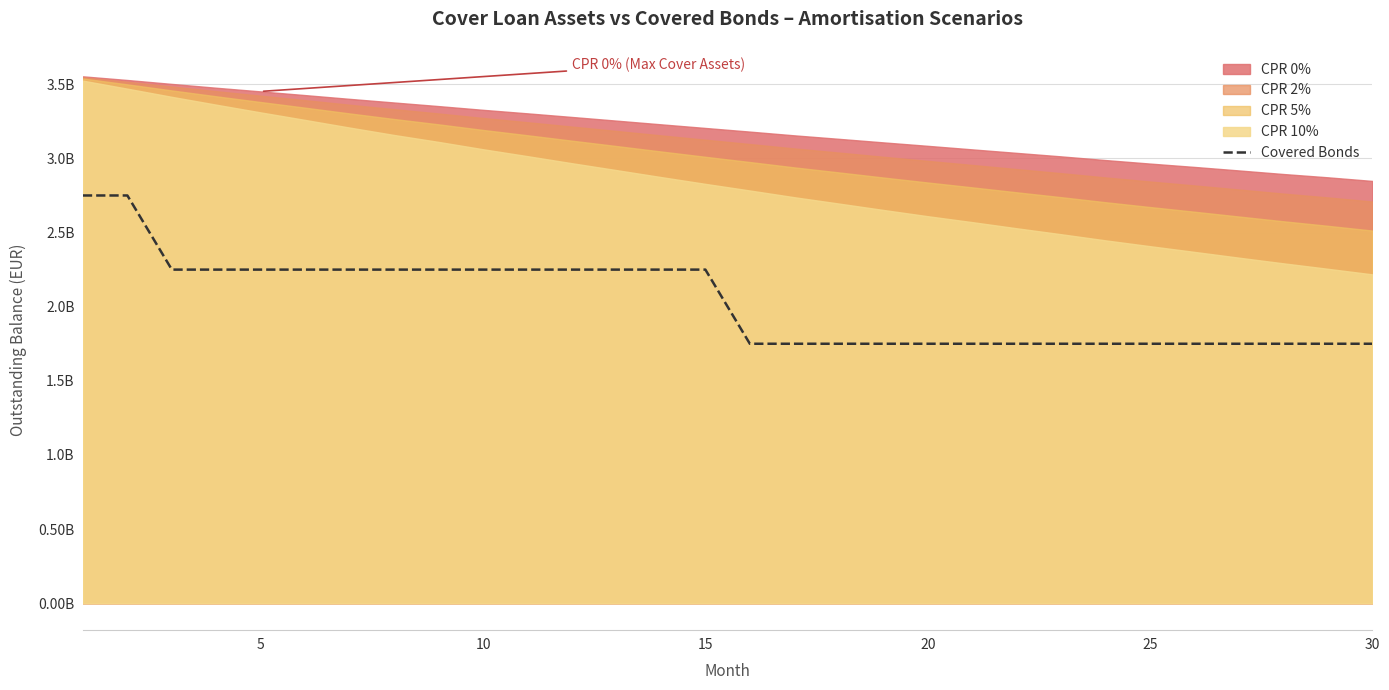

Count the number of categories in the chart.

30